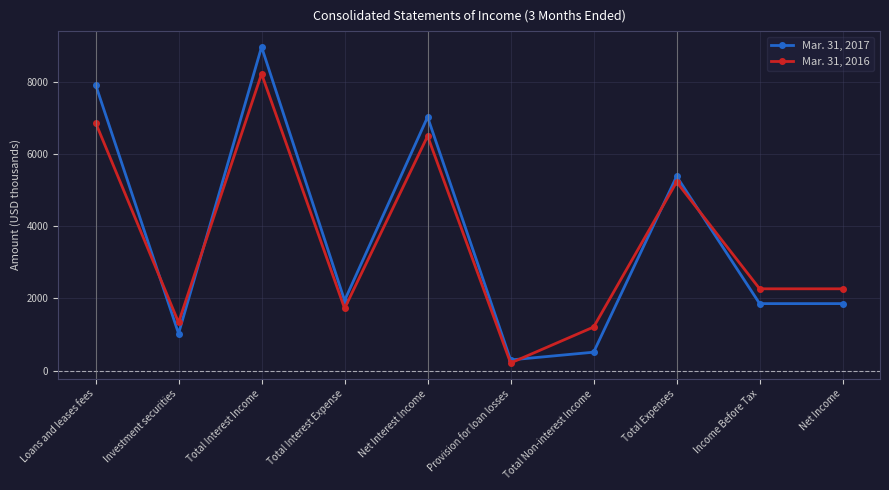

Does the chart display data point markers on the line(s)?

Yes